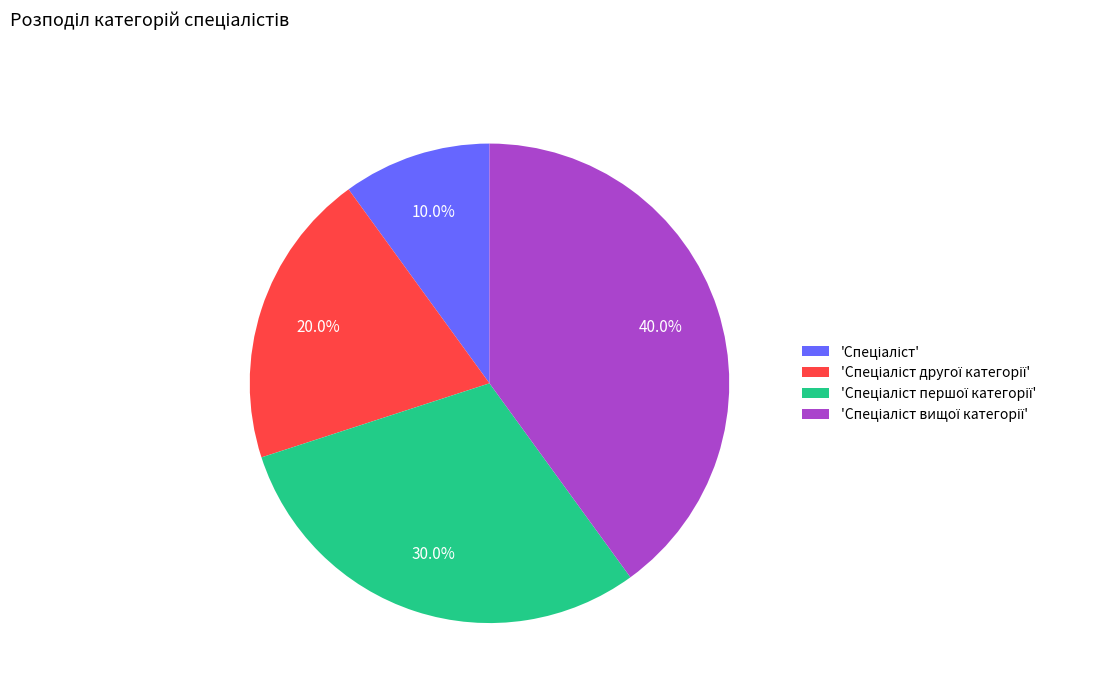

Does any single category account for the majority?

No